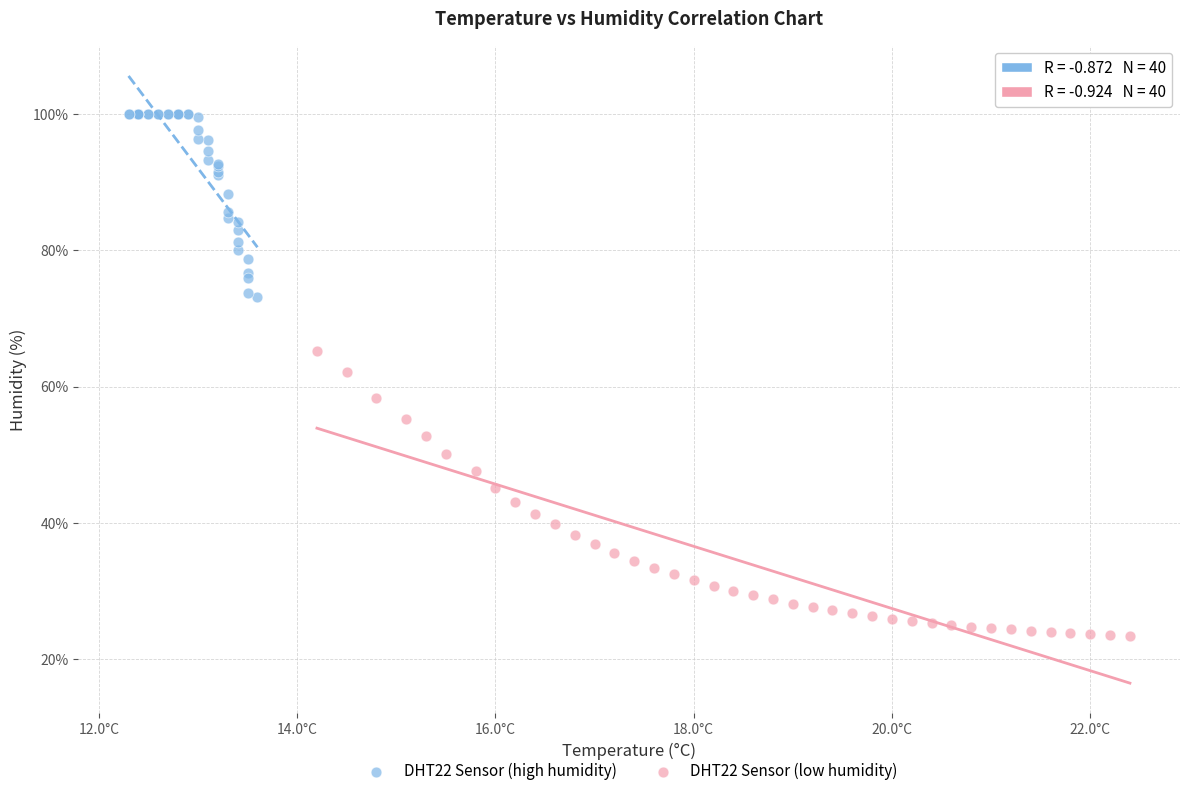

Which series contains the lowest Y value?

DHT22 Sensor (low humidity)